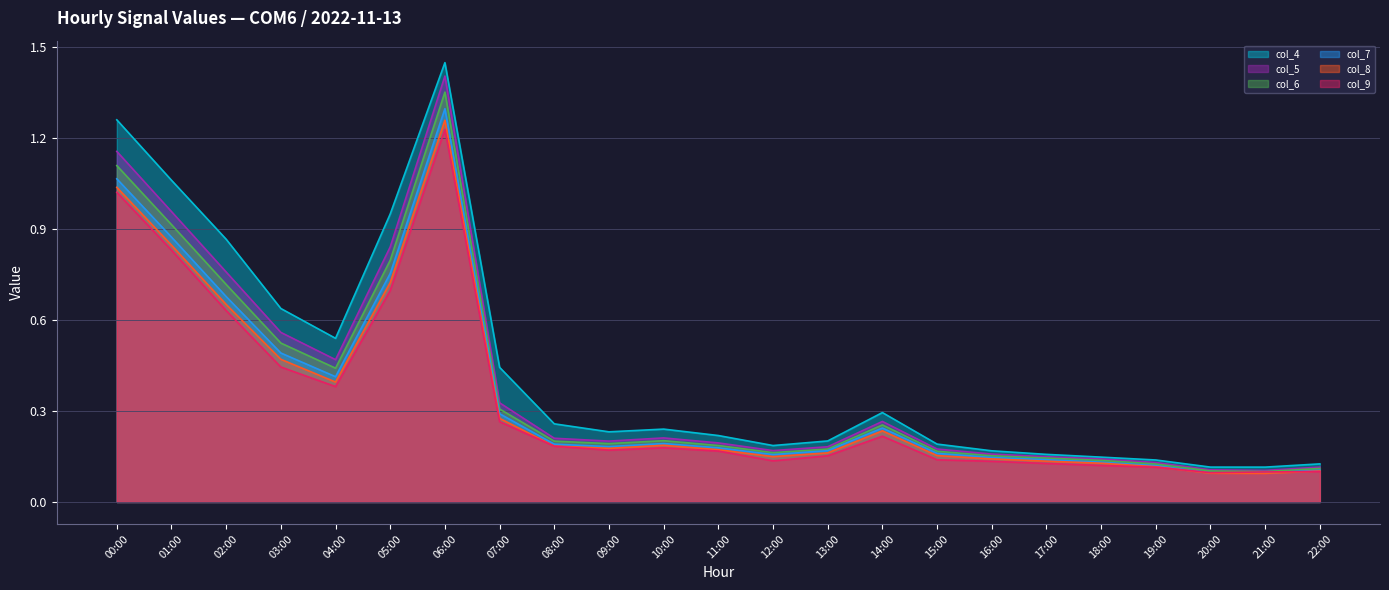

Where is the first local maximum for col_6?

06:00